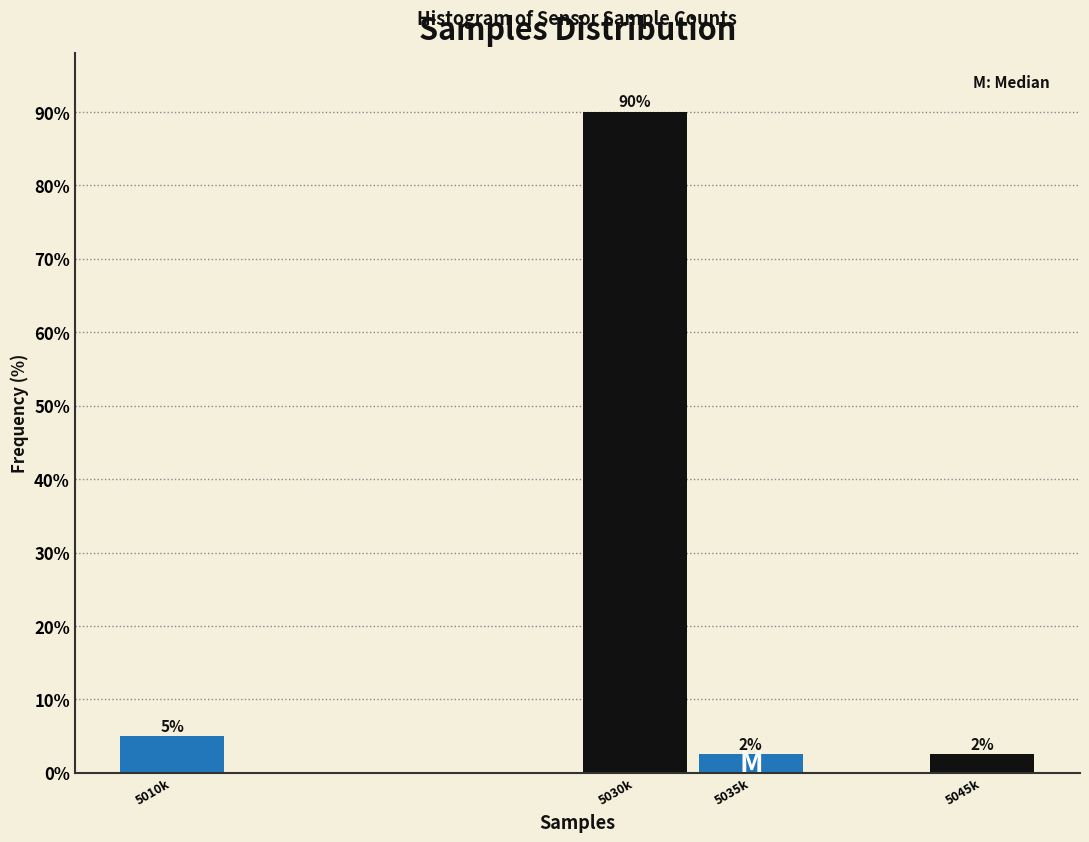

The chart shows a value of 5.0 at 5010k. True or false?

True